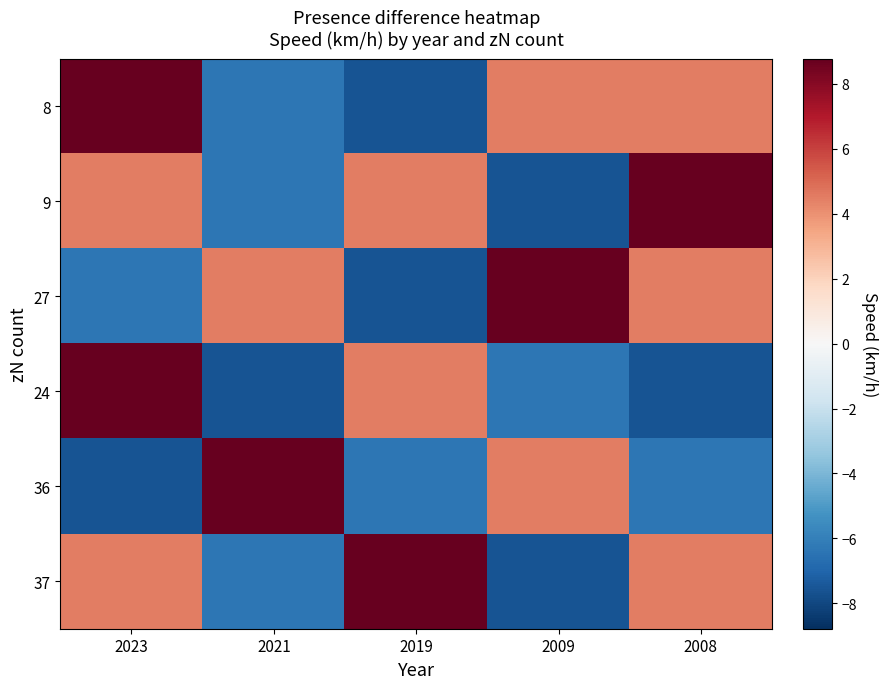

At which category does the chart reach its minimum across all series?

2019